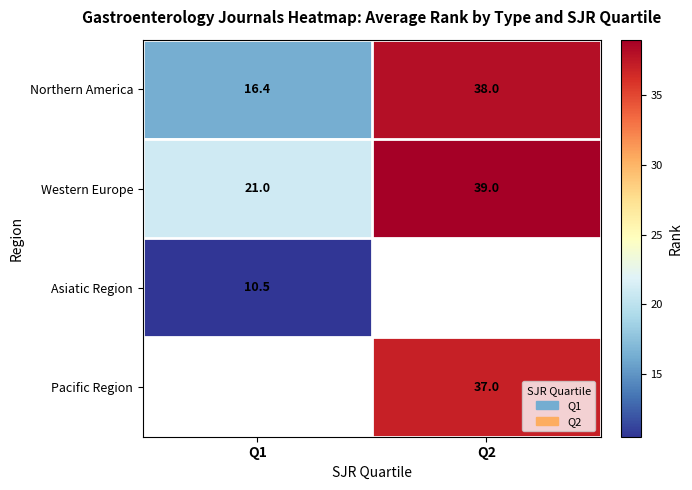

Is it true that Western Europe equals 13.6 at Q2?

False